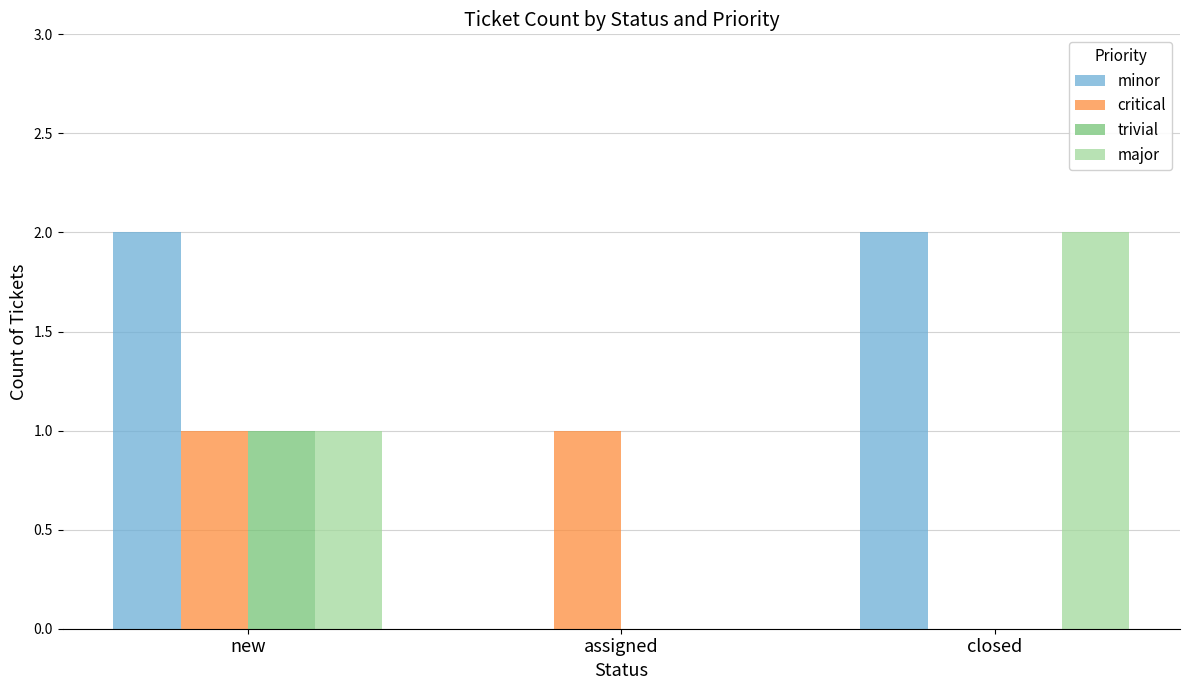

What is the sum of the major values at closed and new?

3